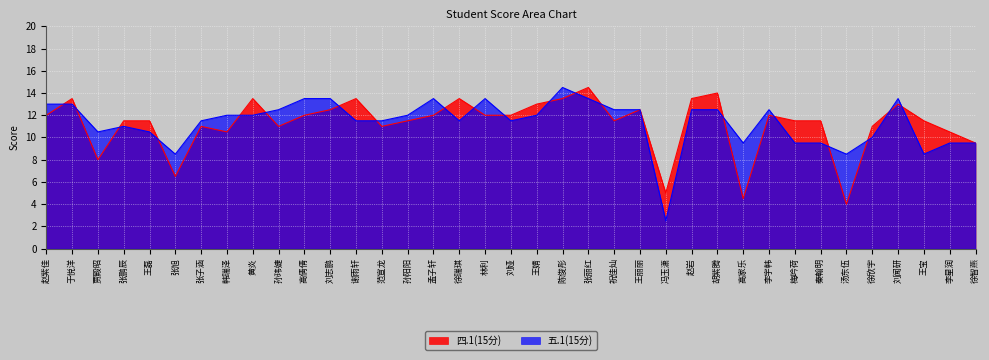

What is the smallest value displayed?

2.5